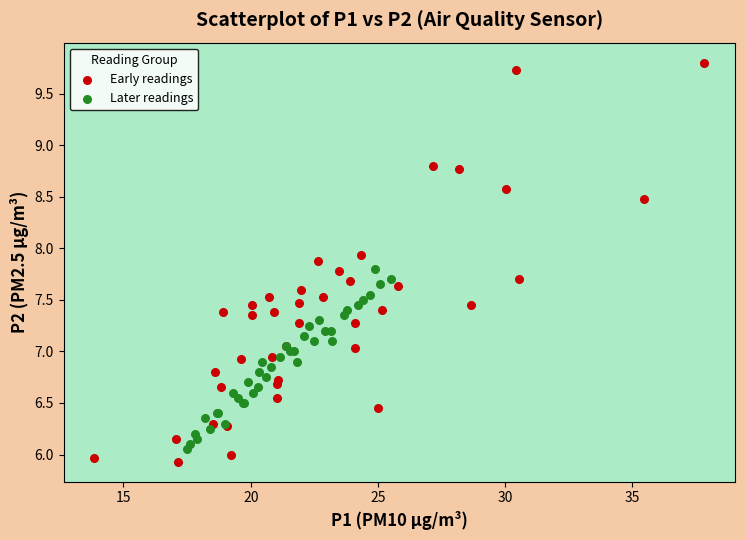

Which series contains the highest Y value?

Early readings